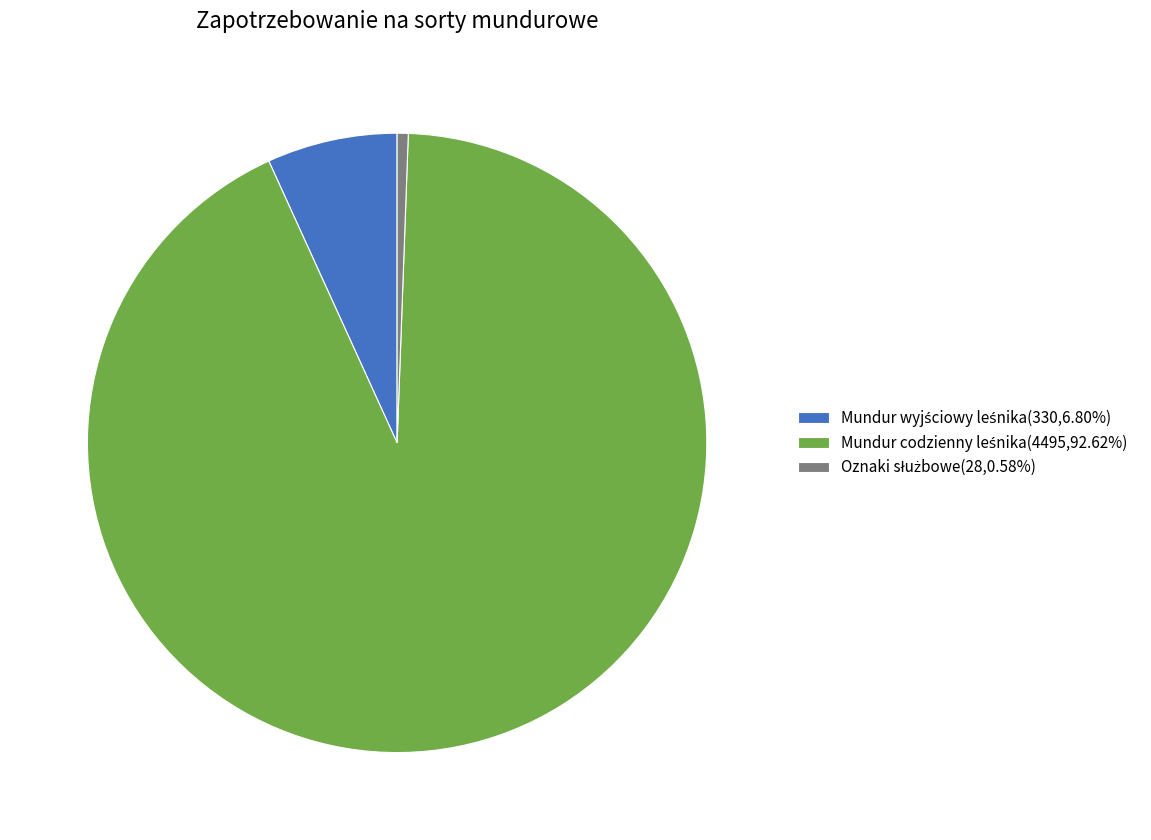

Is there a majority slice in this chart?

Yes